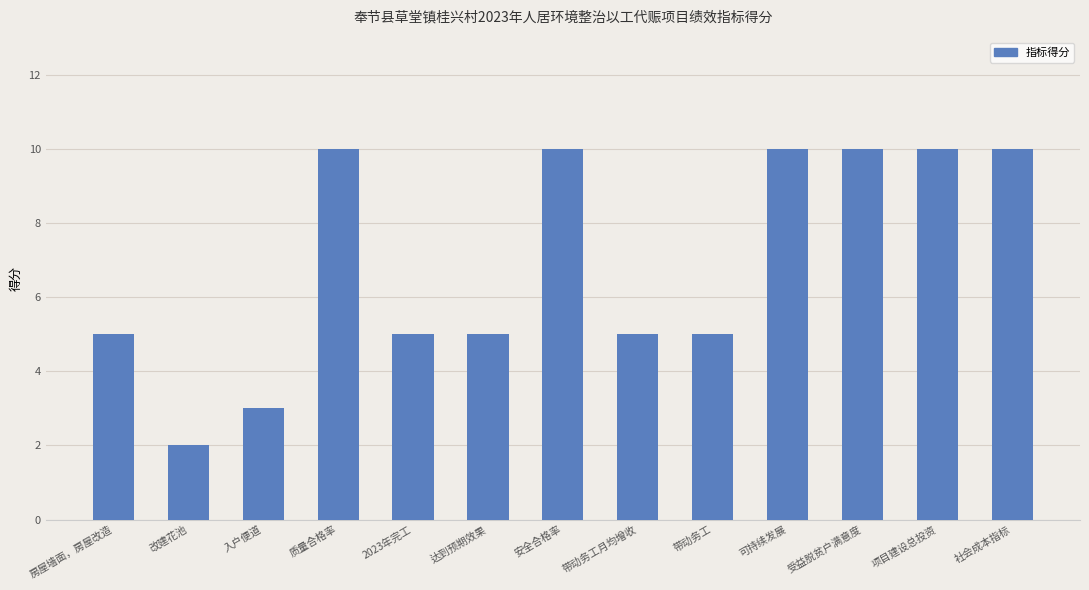

The chart shows a value of 5 at 达到预期效果. True or false?

True